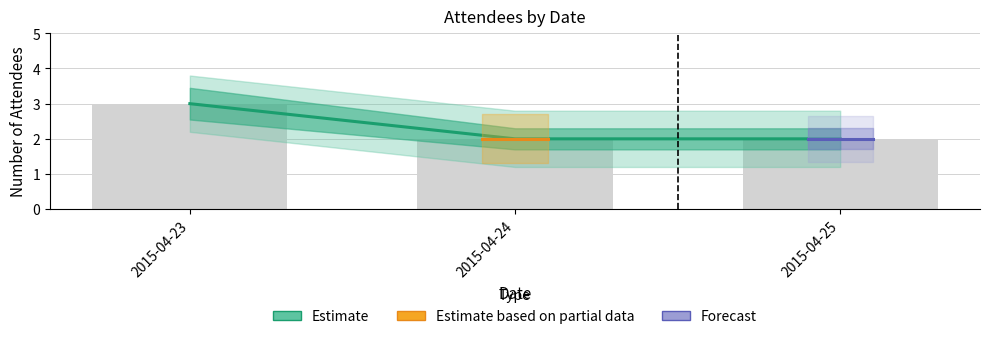

List the labels in order of value, largest first.

2015-04-23, 2015-04-24, 2015-04-25